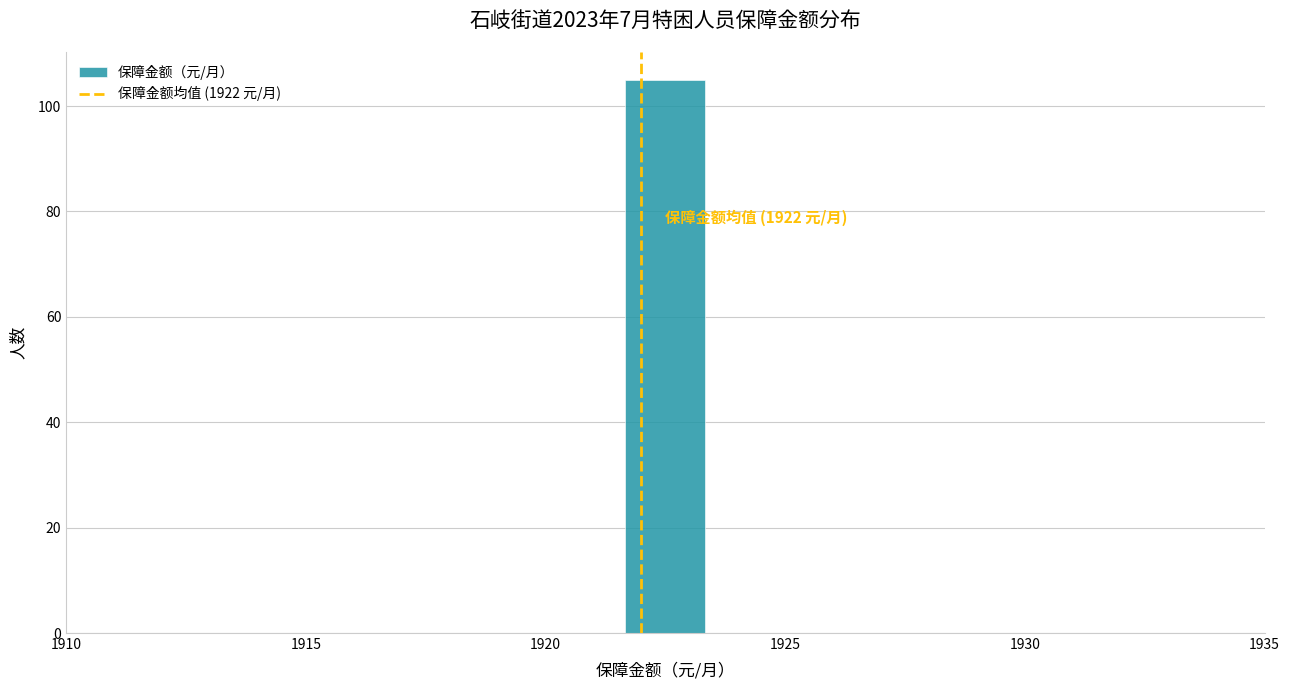

Read against the x-axis, roughly where is the centre of the tallest bar?

1922.5